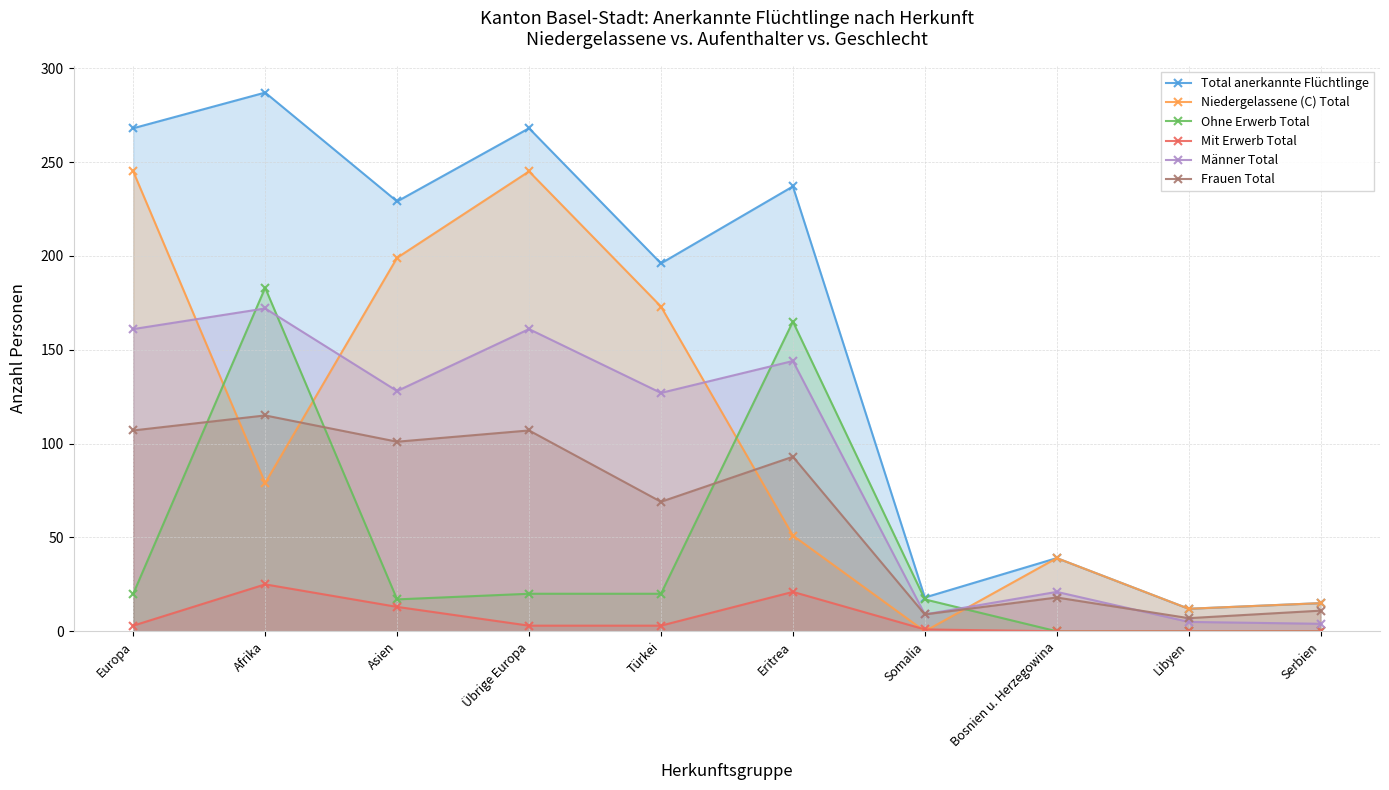

How many data points does each series have?

10